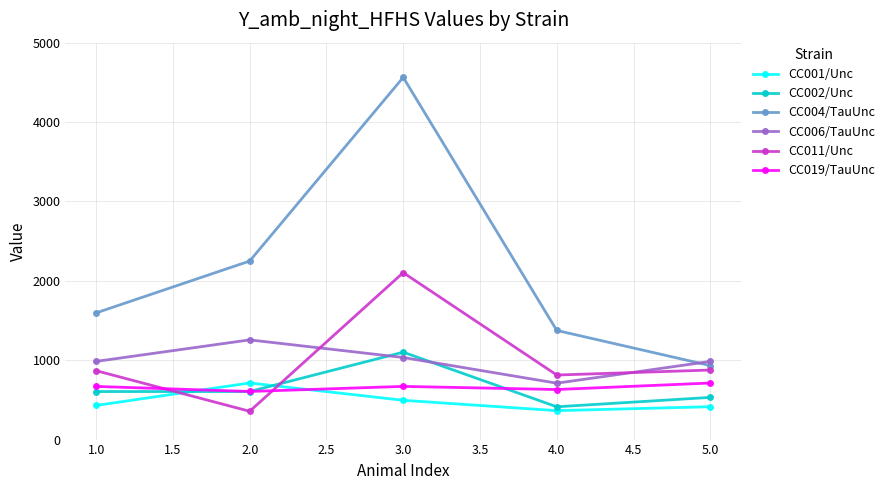

Where does the CC001/Unc series first go above 430?

1.0